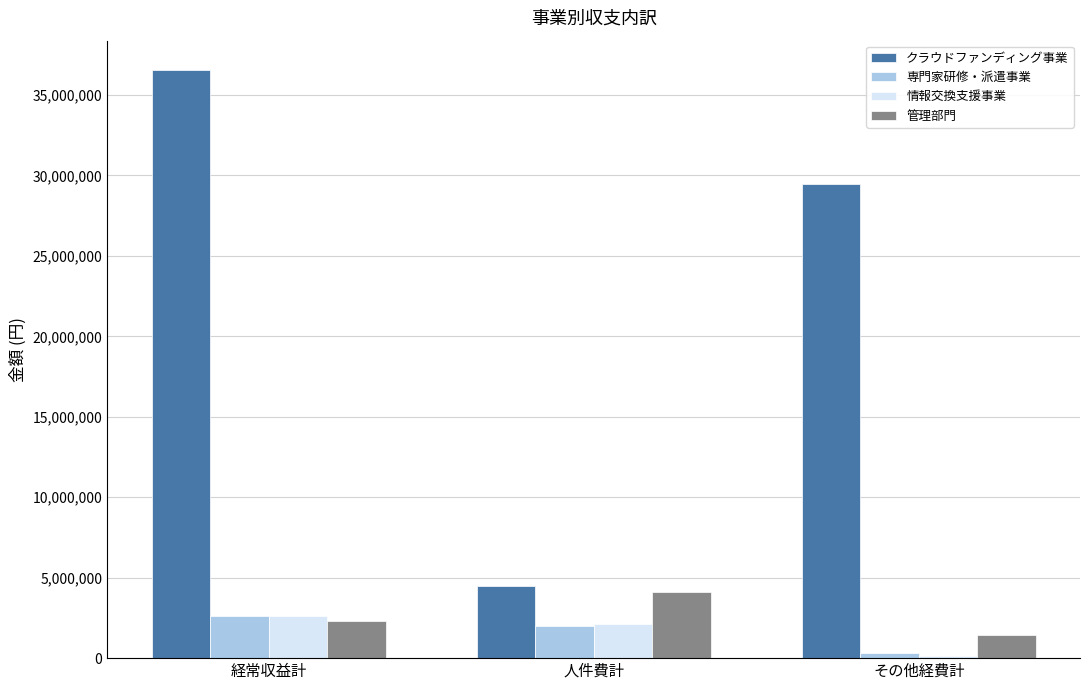

What is the sum of the 管理部門 values at 経常収益計 and 人件費計?

6435000